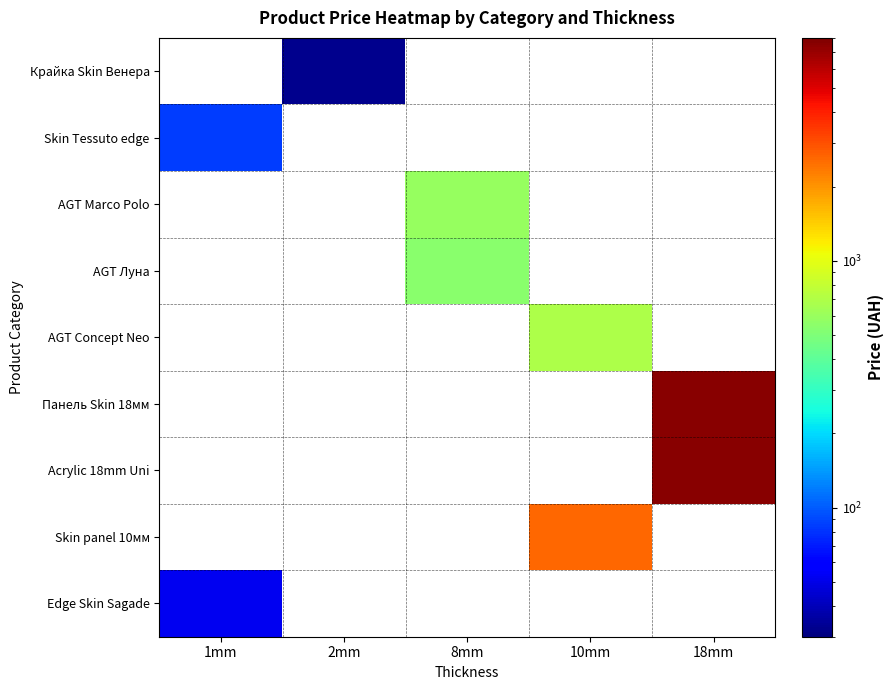

At which category does the chart reach its peak across all series?

18mm